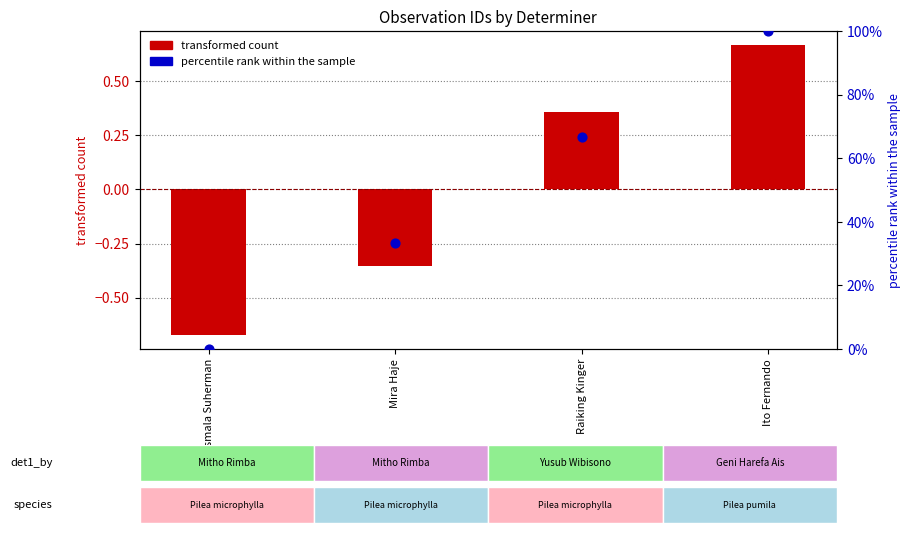

What is the total value across all series at Rosmala Suherman?

-0.7